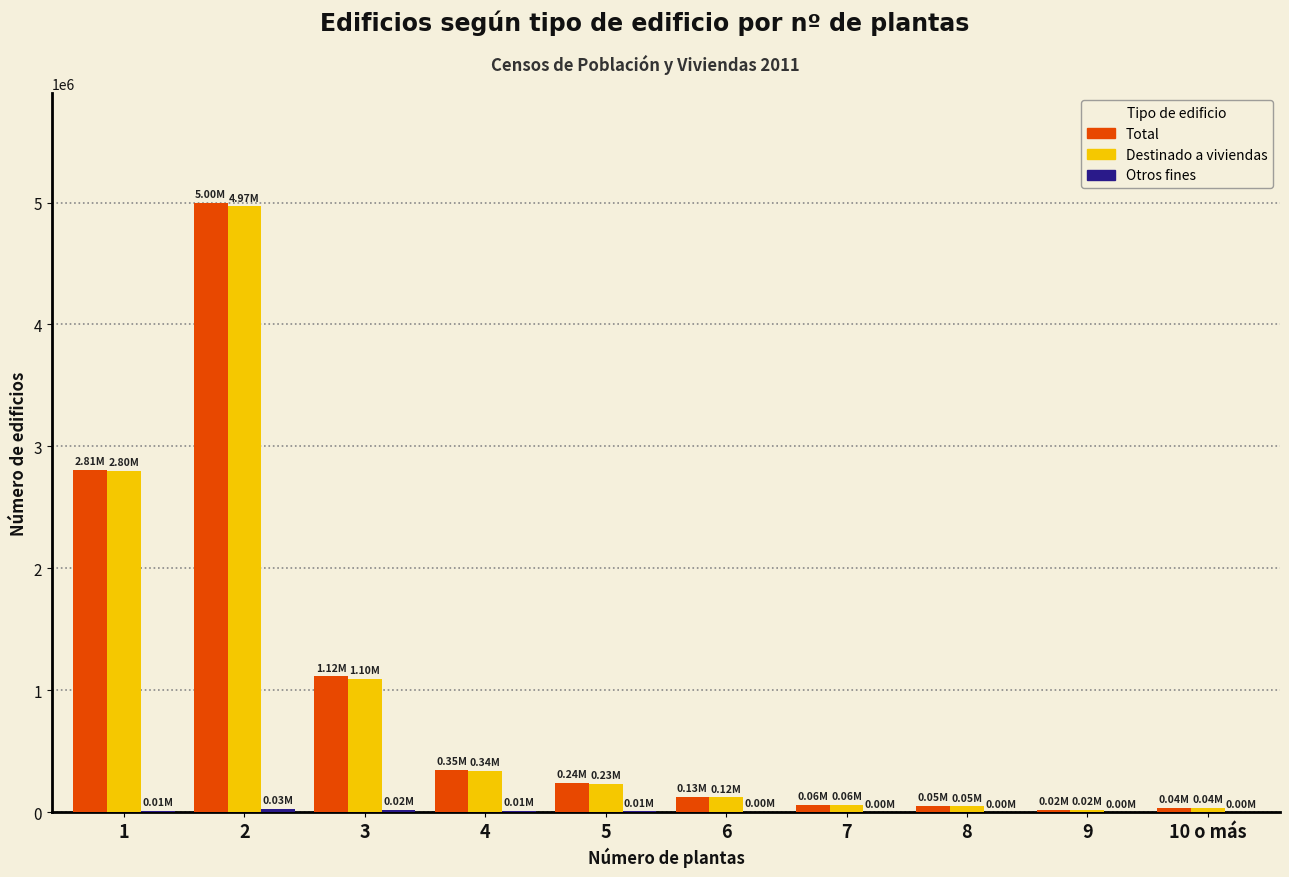

Count the number of data series in this chart.

3